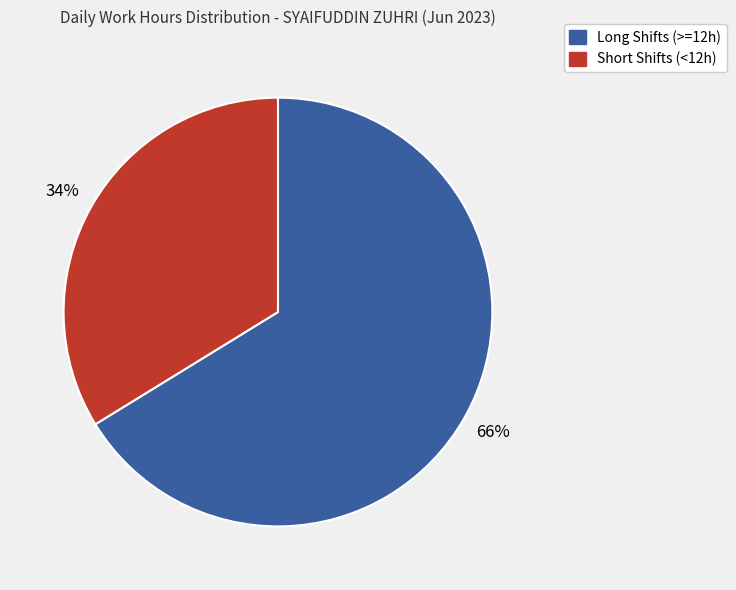

Is there any slice that represents more than half of the pie?

Yes